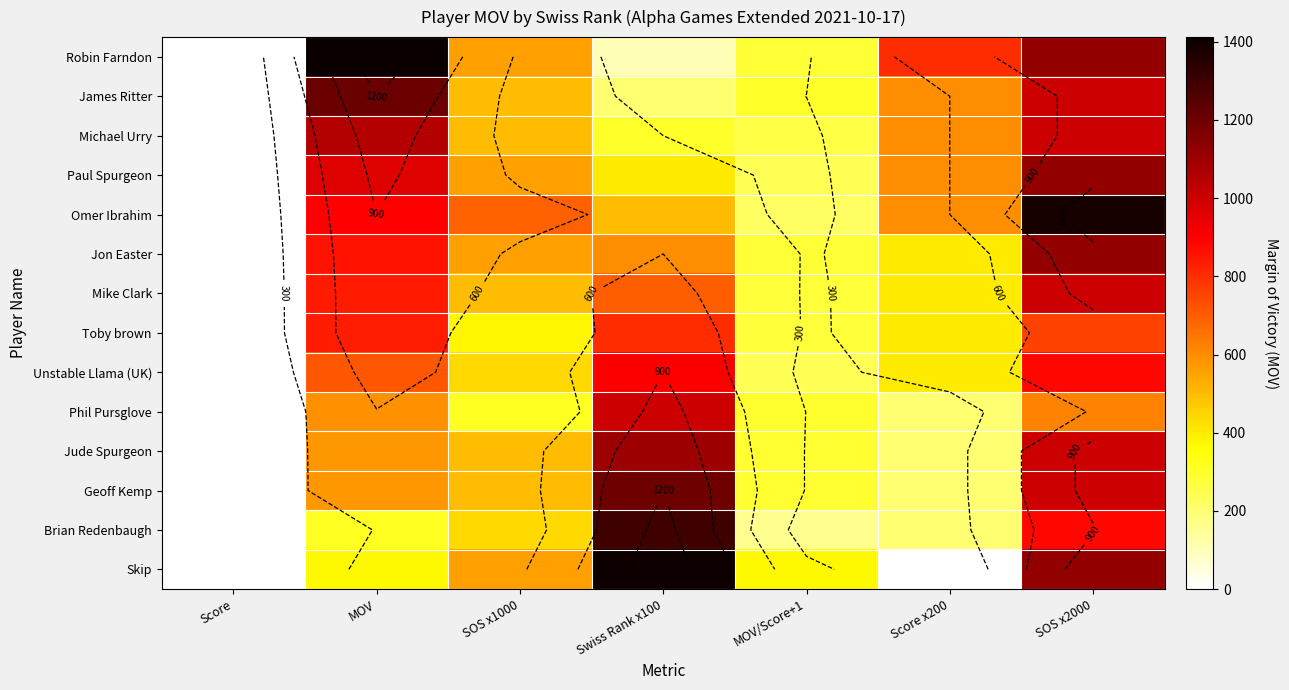

Where is Brian Redenbaugh nearest to the value 650?

SOS x1000